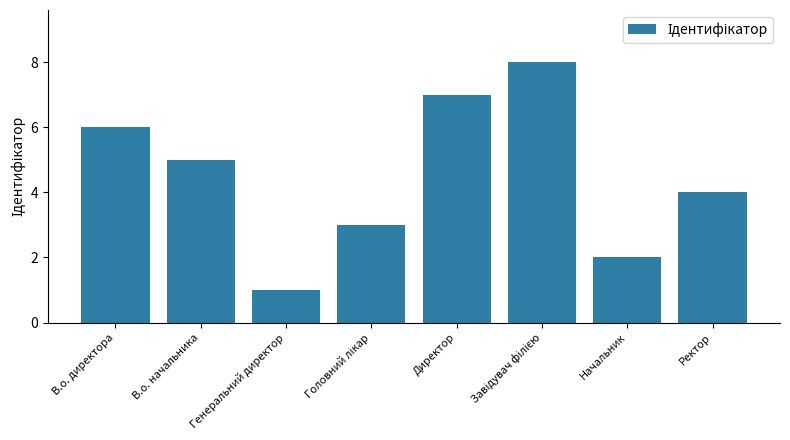

Is it true that the value at Начальник is 2?

True